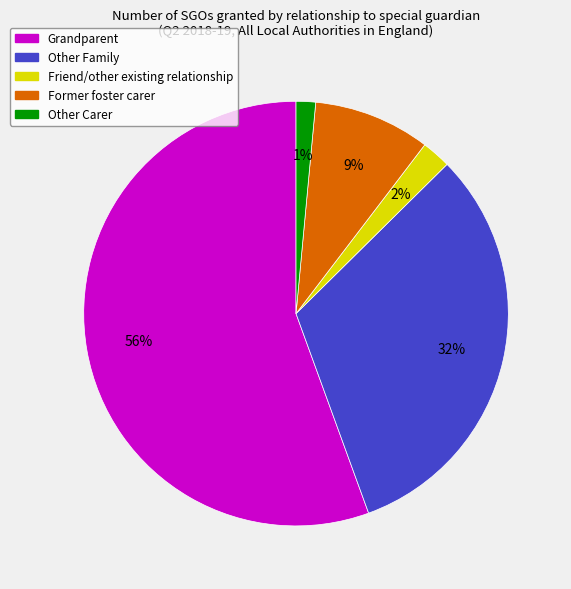

To the nearest percent, what is the average slice percentage?

20%